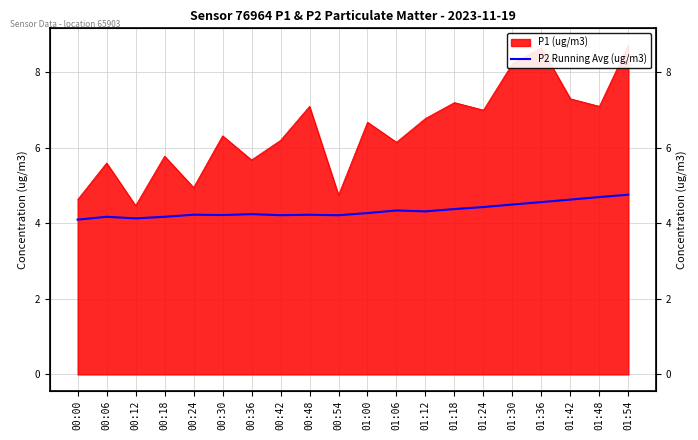

What is the label of the 9th point from the left?

00:48